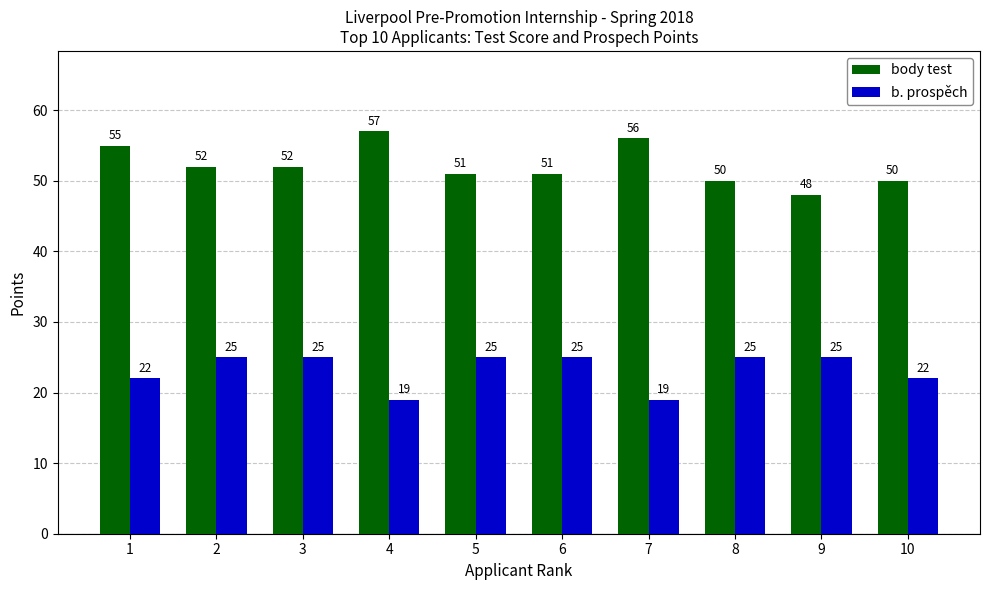

Rank the series by their maximum value, from highest to lowest.

body test, b. prospěch